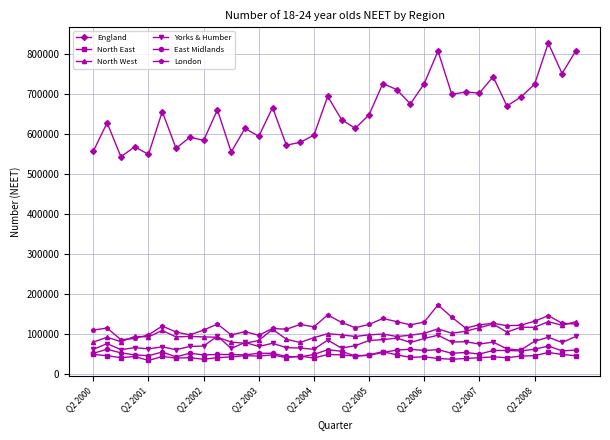

True or false: East Midlands has more than 0 interior local peaks.

True